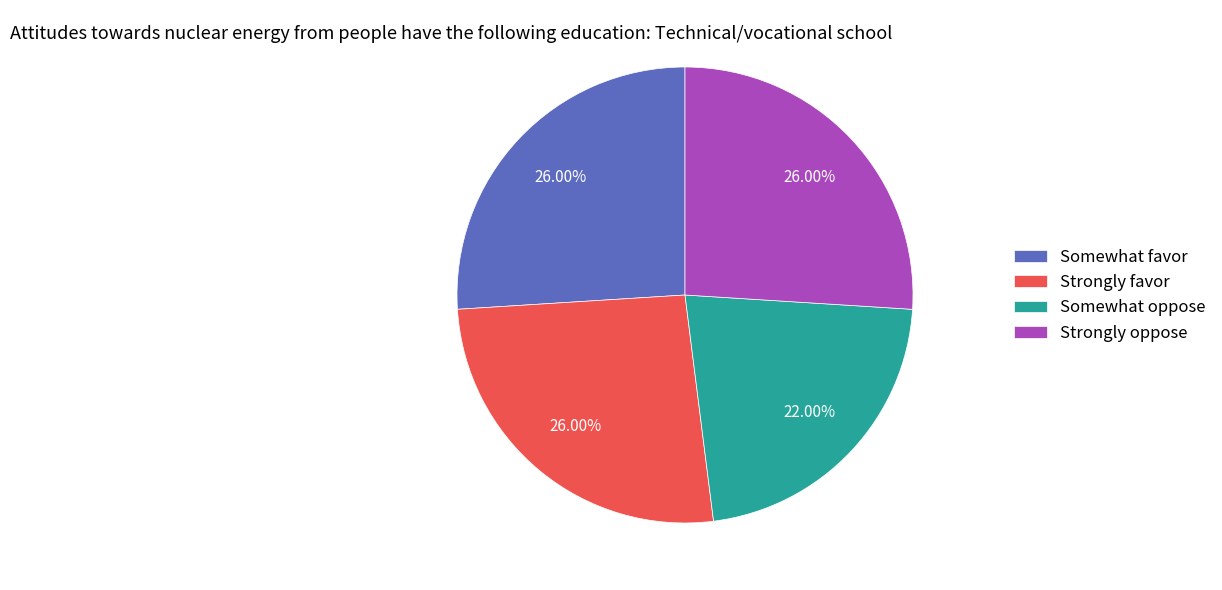

What is the ratio of the value at Somewhat oppose to the value at Somewhat favor?

0.8